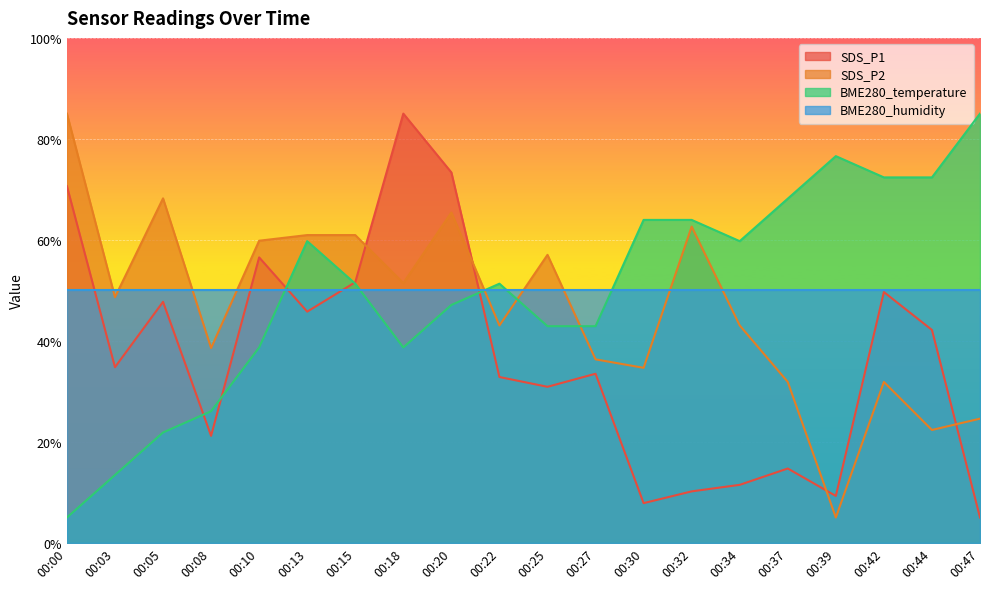

True or false: BME280_temperature and SDS_P2 intersect in this chart.

True